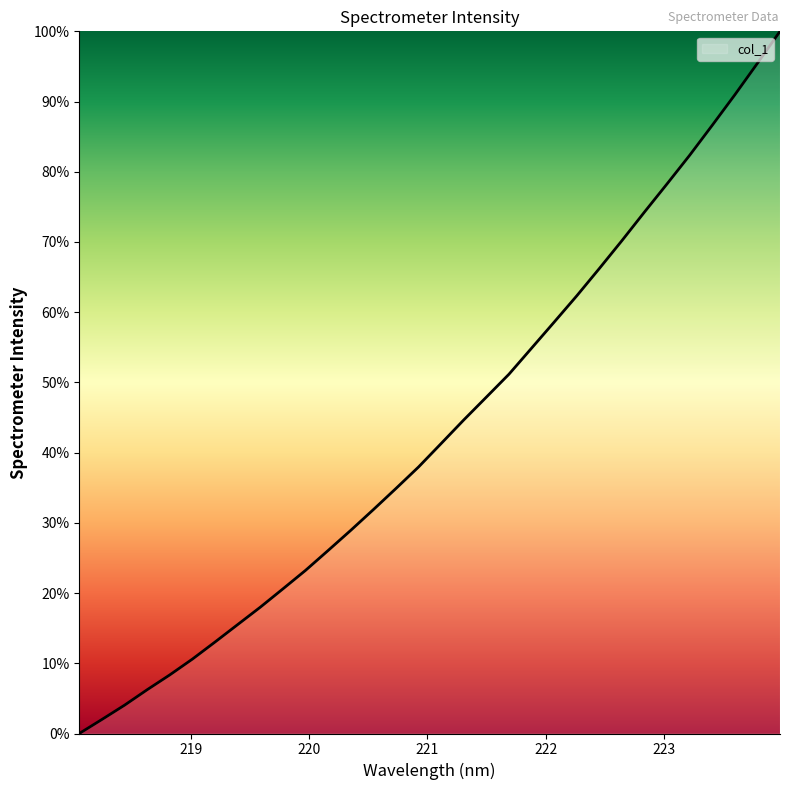

What is the difference between the maximum and minimum values?

100.0